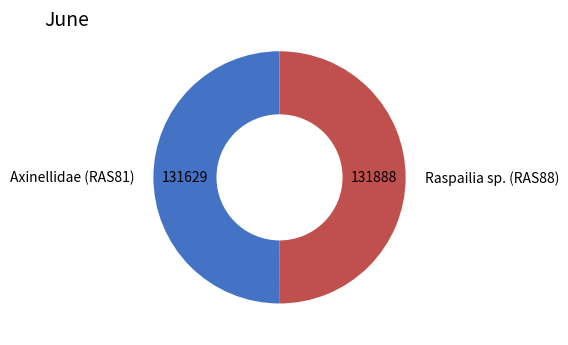

Approximately how many times larger is the value at Raspailia sp. (RAS88) compared to Axinellidae (RAS81)?

1.0